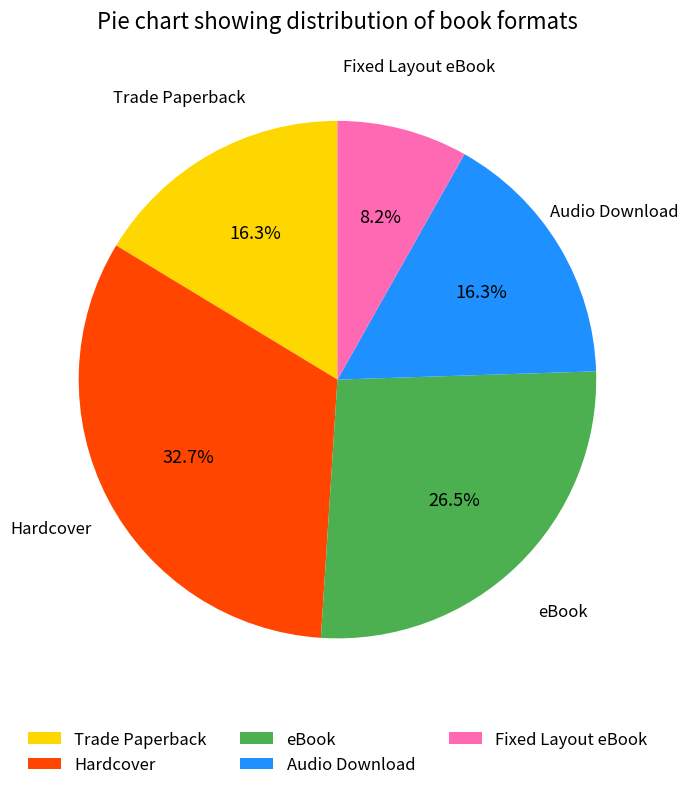

To the nearest percent, what percentage of the pie is Trade Paperback?

16%